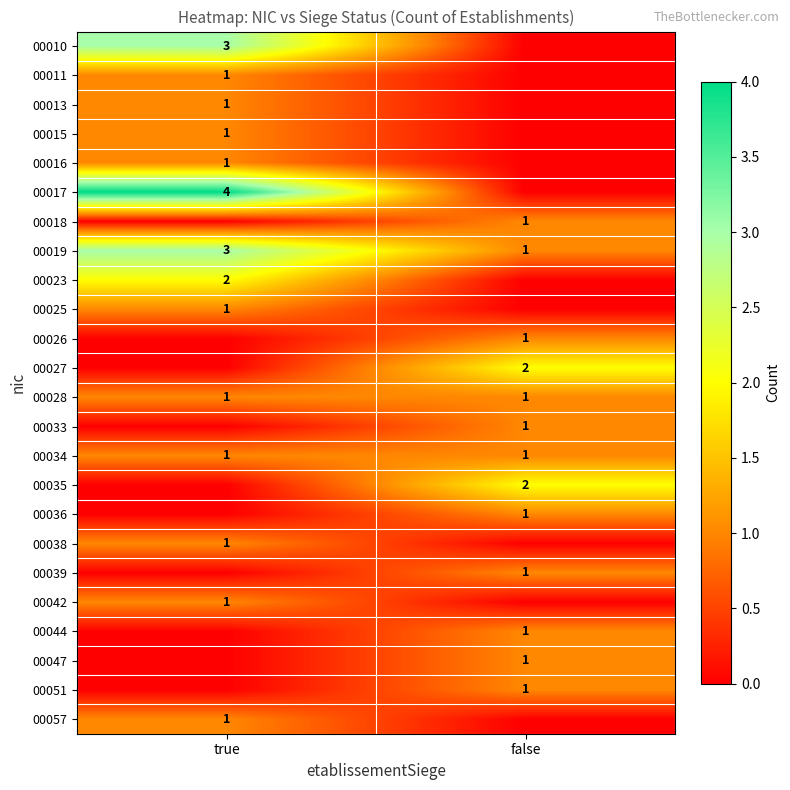

The value of 00034 at false is 1. True or false?

True